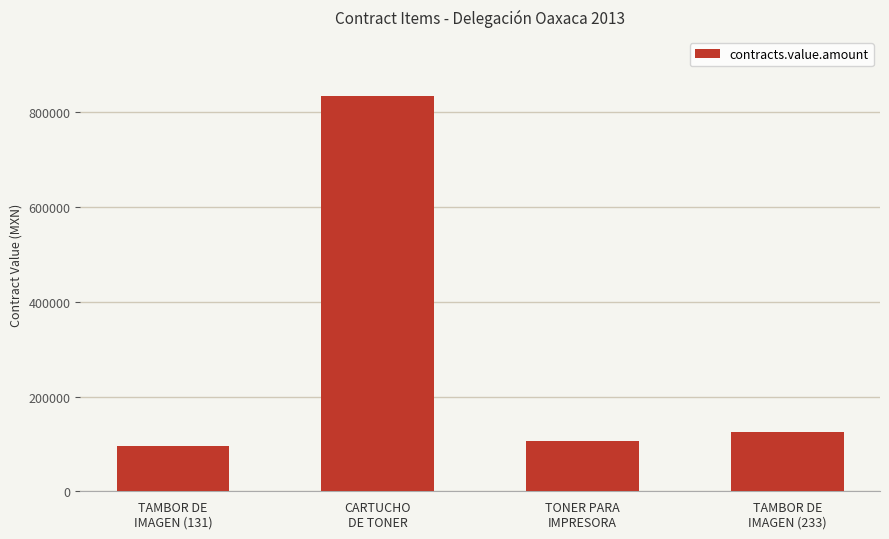

Is it true that the value at CARTUCHO
DE TONER is 1308863.4?

False